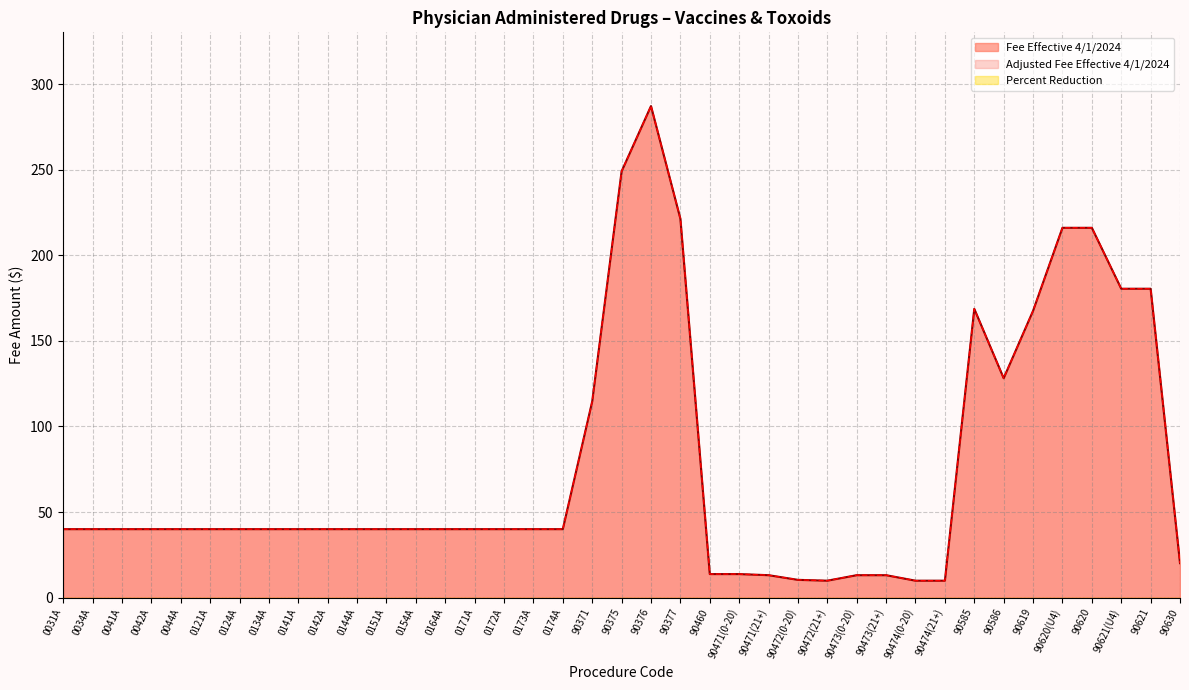

True or false: Fee Effective 4/1/2024 and Adjusted Fee Effective 4/1/2024 intersect in this chart.

False